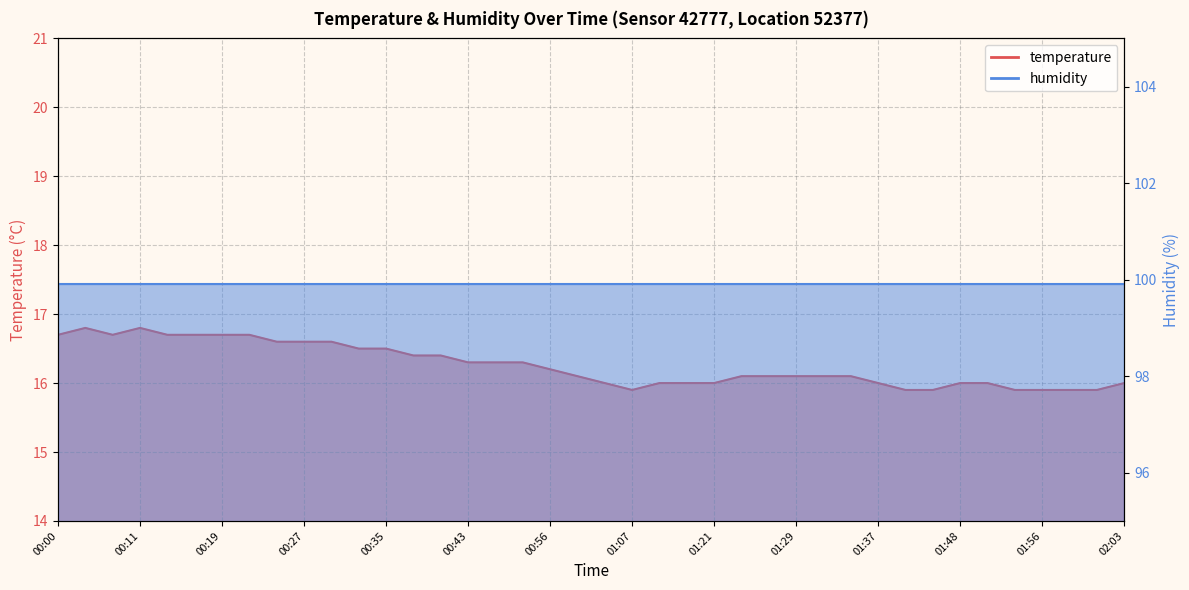

The value at 00:27 is 9.3. True or false?

False